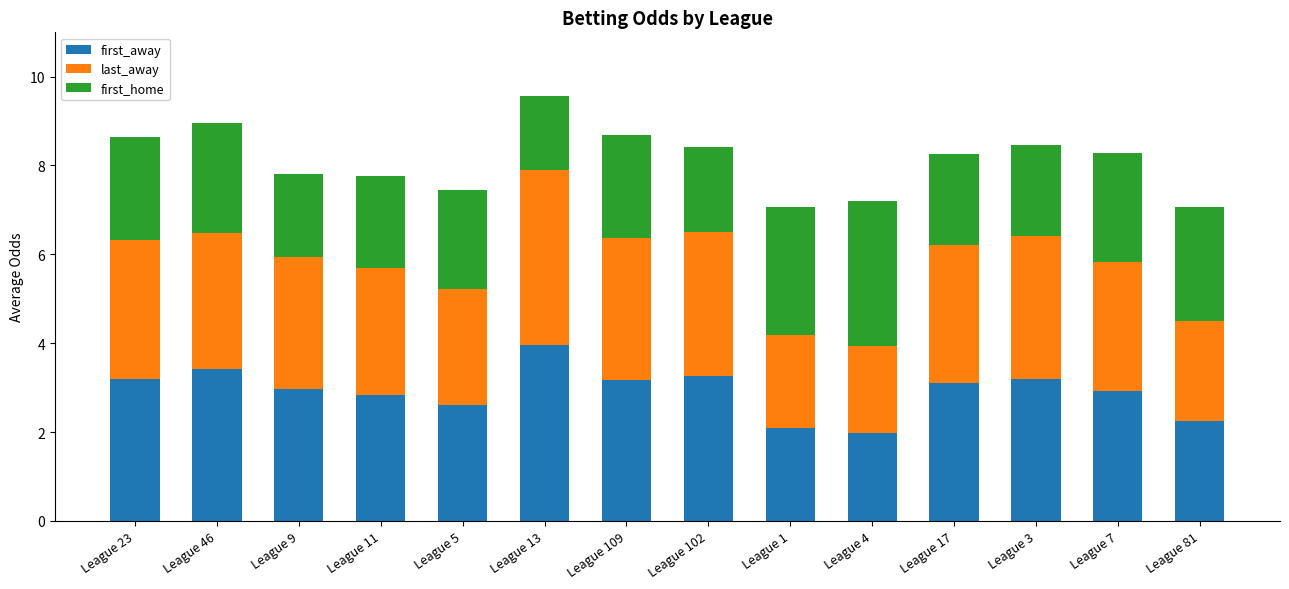

What is the difference between the maximum and minimum values in the first_away series?

2.0